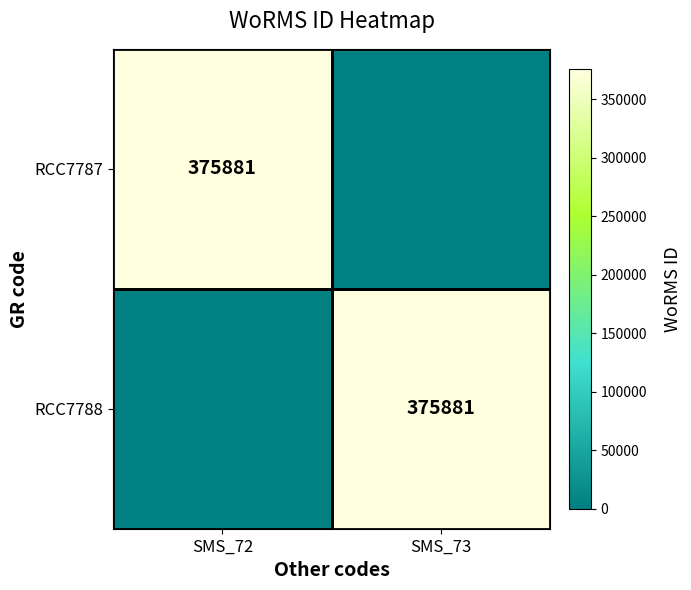

The RCC7788 series shows 151815 at SMS_73. True or false?

False